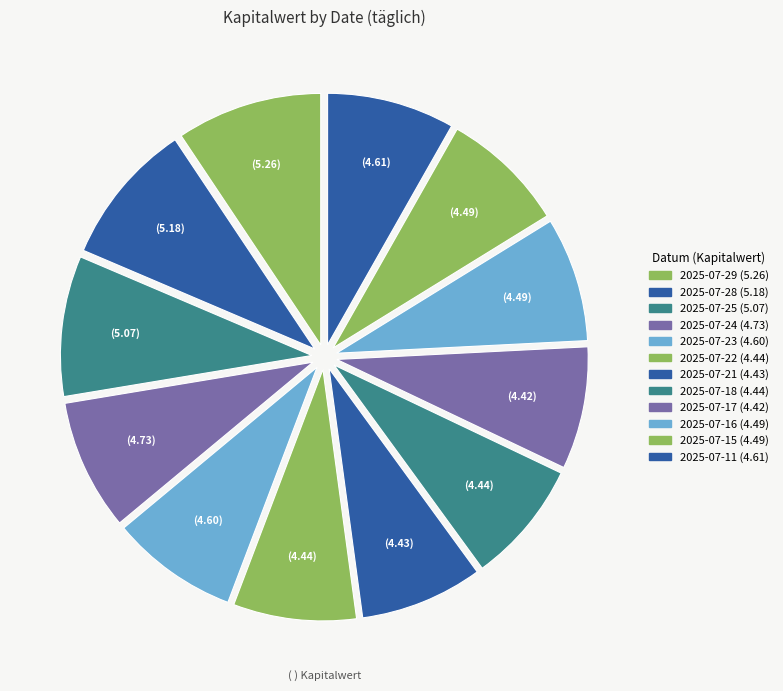

Combined, do 2025-07-28 and 2025-07-29 account for over 50%?

No